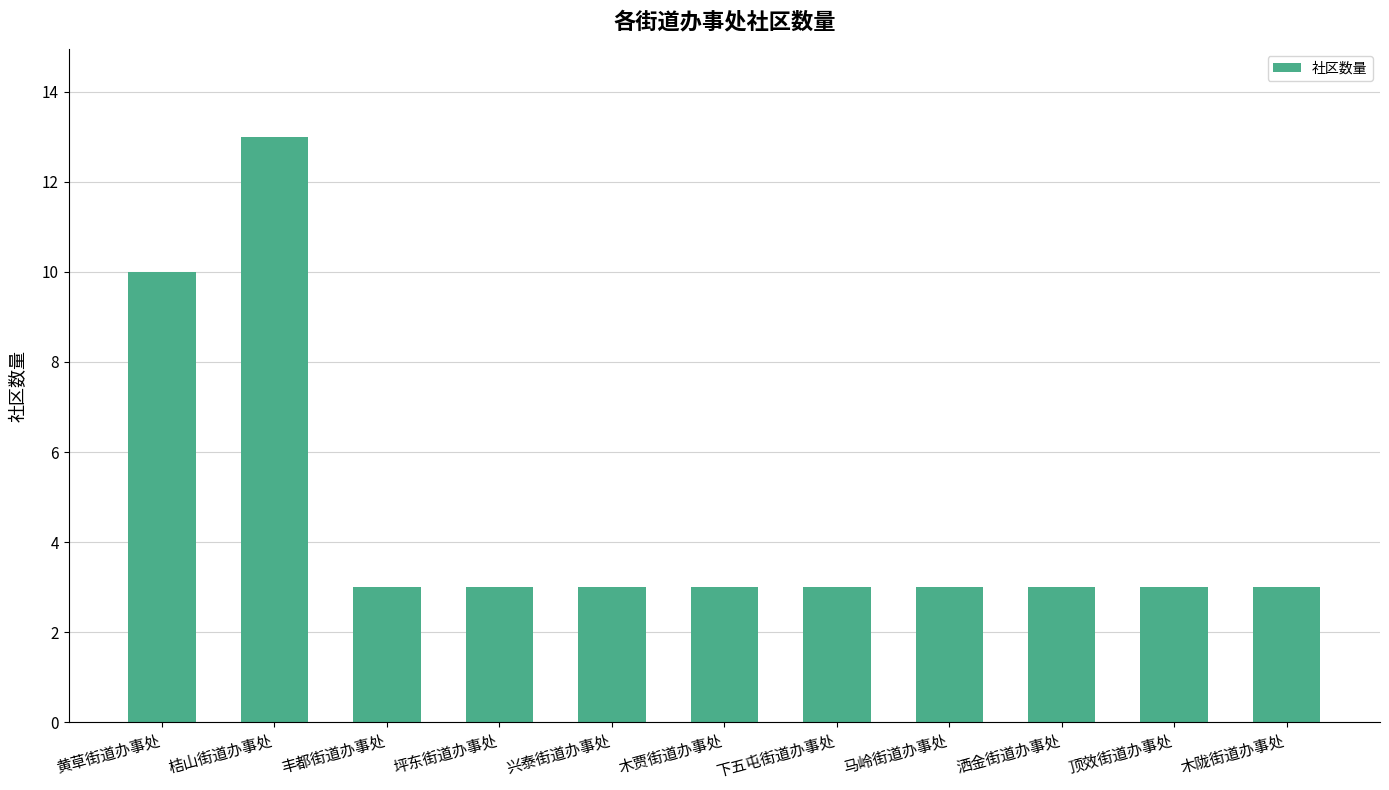

Is it true that the value at 顶效街道办事处 is 3?

True